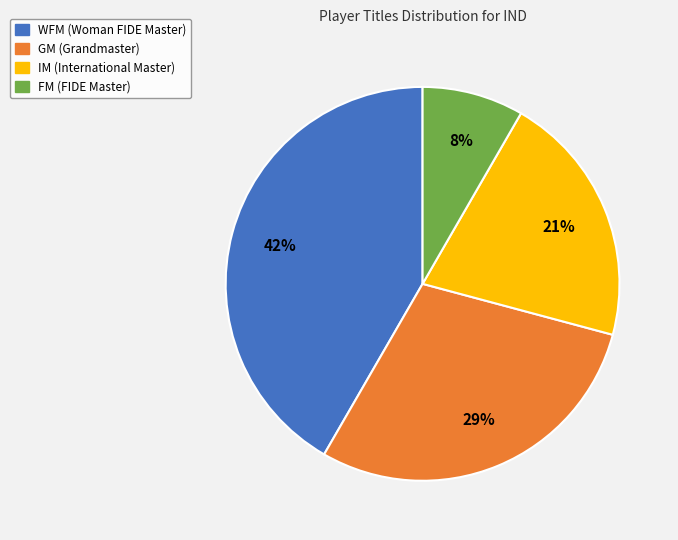

Rank the categories by value from lowest to highest.

FM, IM, GM, WFM